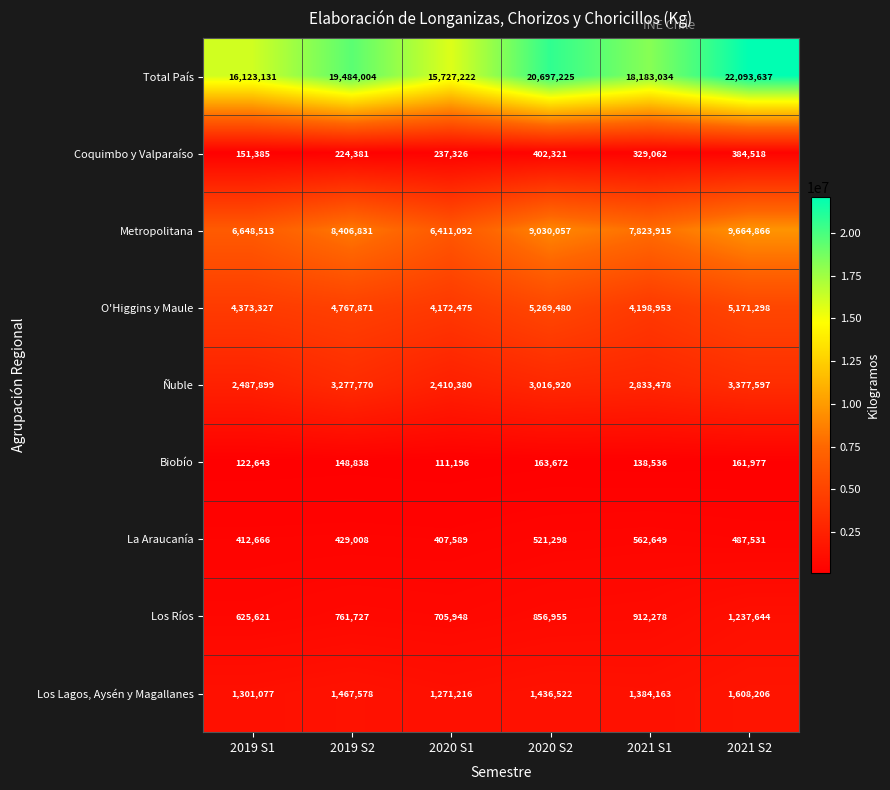

Is it true that Total País equals 3186918 at 2020 S1?

False